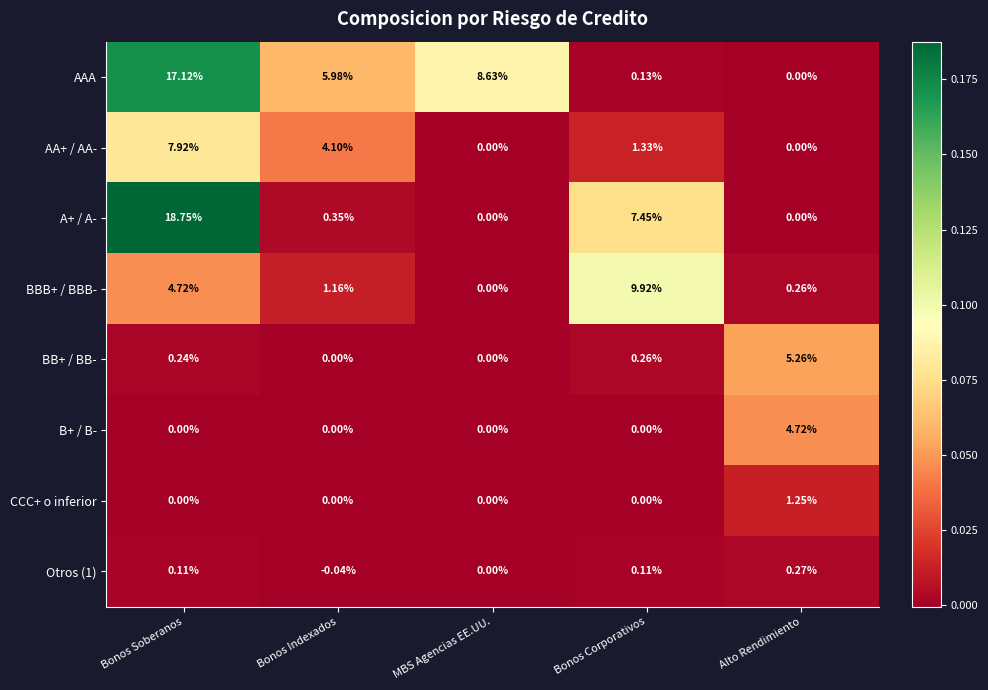

How many series are shown in this chart?

8